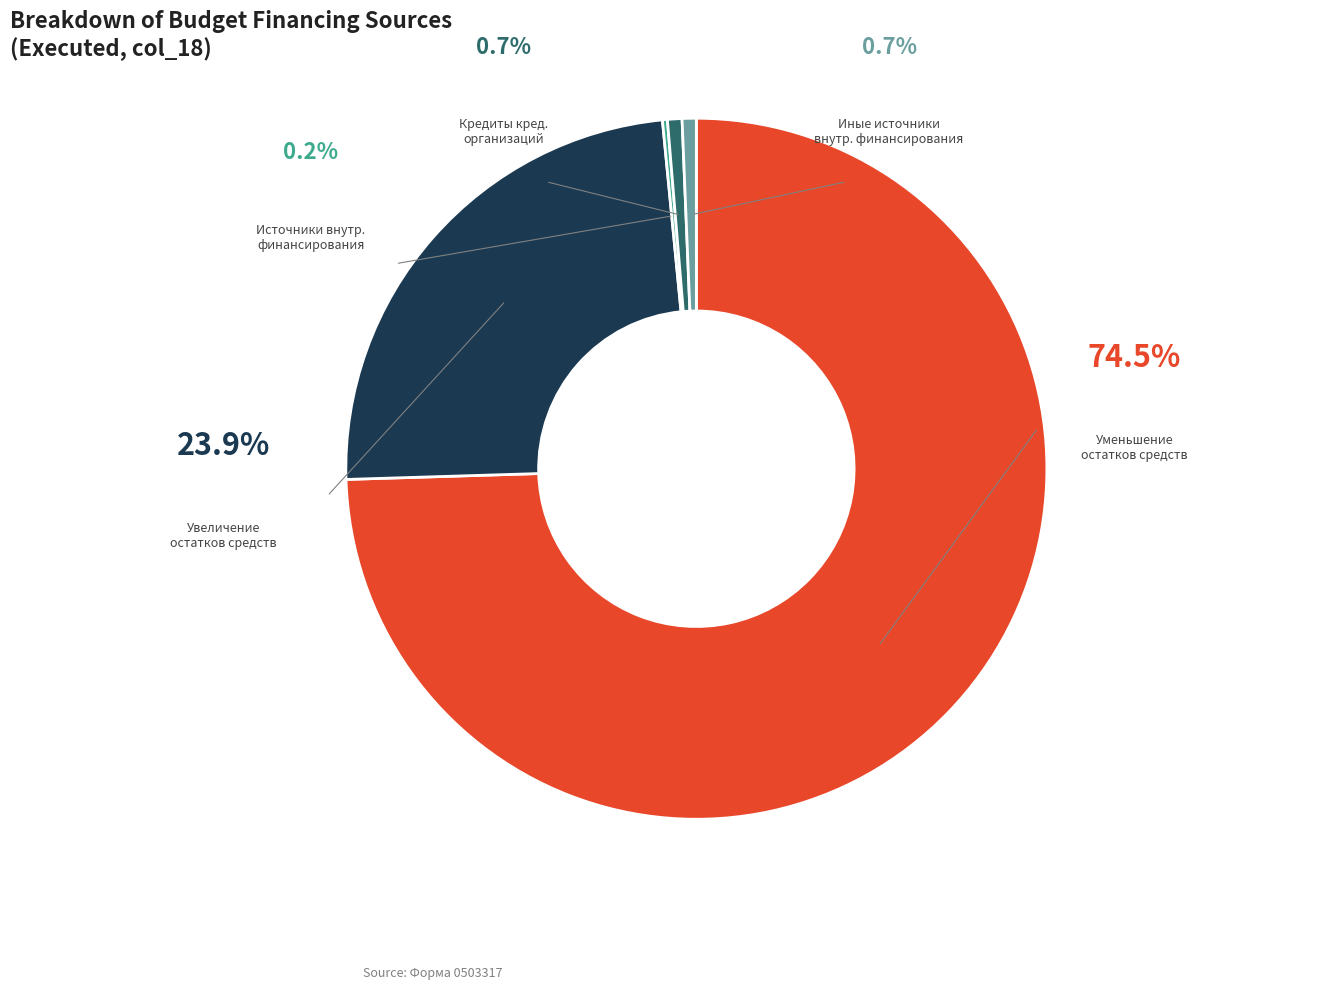

To the nearest percent, what percentage of the pie is уменьшение остатков средств, всего?

75%